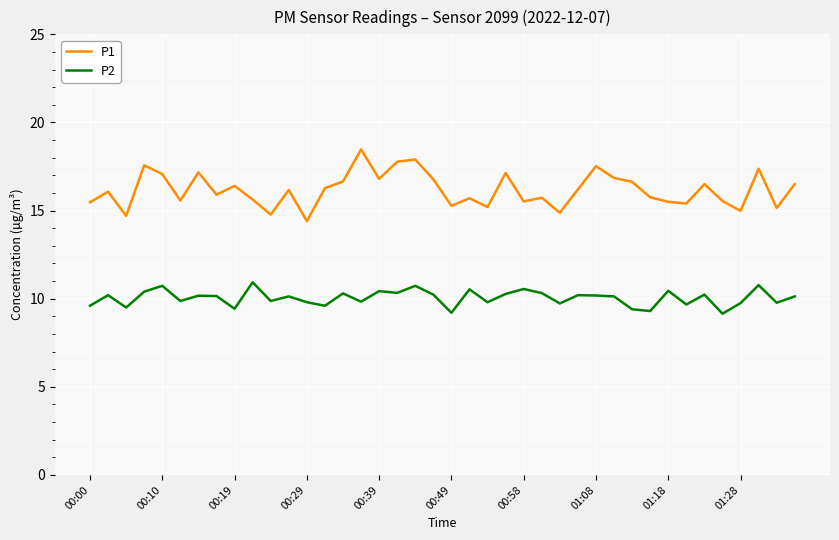

Which series has the largest total across all categories?

P1